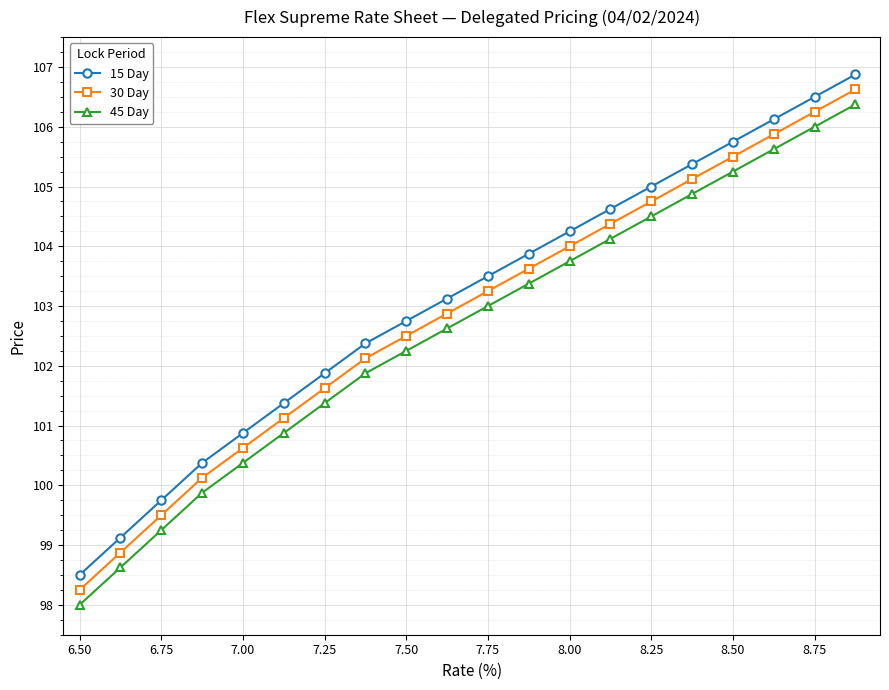

True or false: 15 Day and 30 Day intersect in this chart.

False